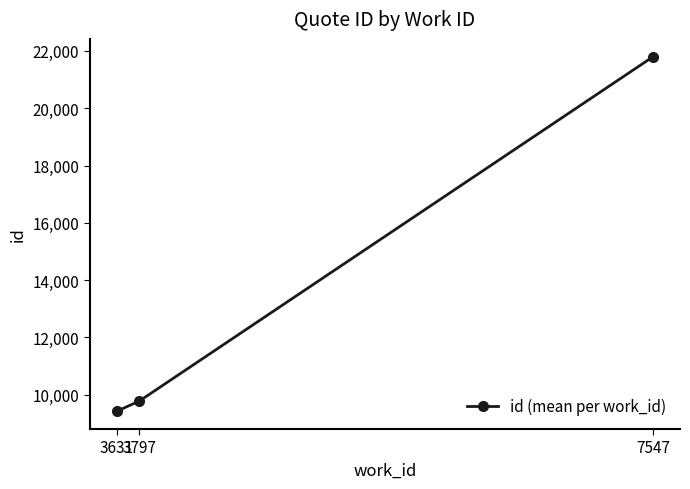

What is the difference between the values at 7547 and 3797?

12015.5